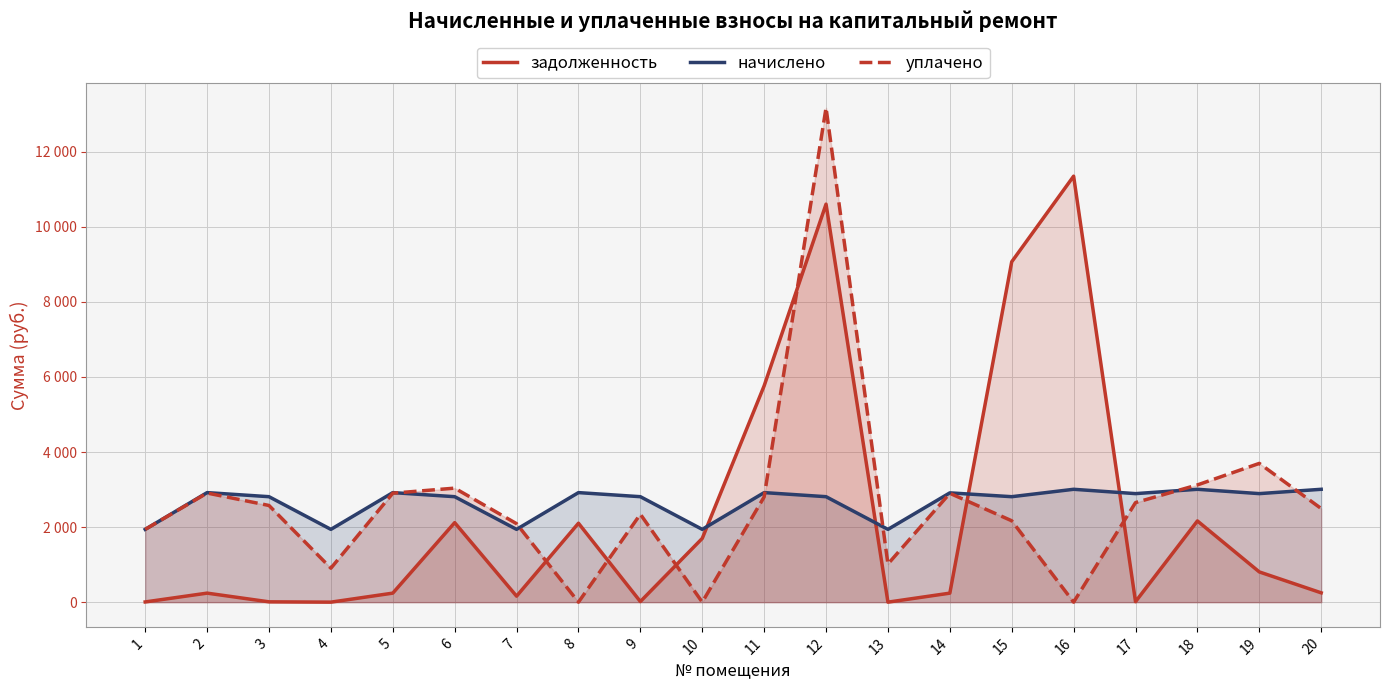

Reading left to right, extract all data points from this chart.

задолженность: 5.7	240.2	8.3	0.0	240.2	2118.6	159.5	2103.1	16.0	1698.6	5765.0	10605.8	0.0	239.7	9070.0	11350.6	12.6	2163.9	805.5	248.1
начислено: 1939.2	2918.9	2810.0	1939.2	2918.9	2810.0	1939.2	2918.9	2810.0	1939.2	2918.9	2810.0	1939.2	2912.2	2810.0	3007.3	2891.8	3007.3	2891.8	3007.3
уплачено: 1939.2	2907.3	2575.9	905.1	2903.5	3037.7	2090.9	0.0	2342.5	0.0	2805.3	13173.5	1015.8	2900.6	2168.2	0.0	2652.9	3123.5	3697.2	2494.2